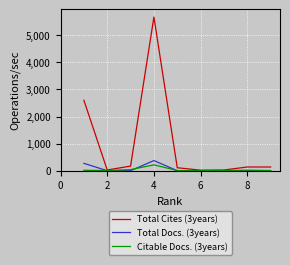

What is the maximum value shown in the chart?

5674